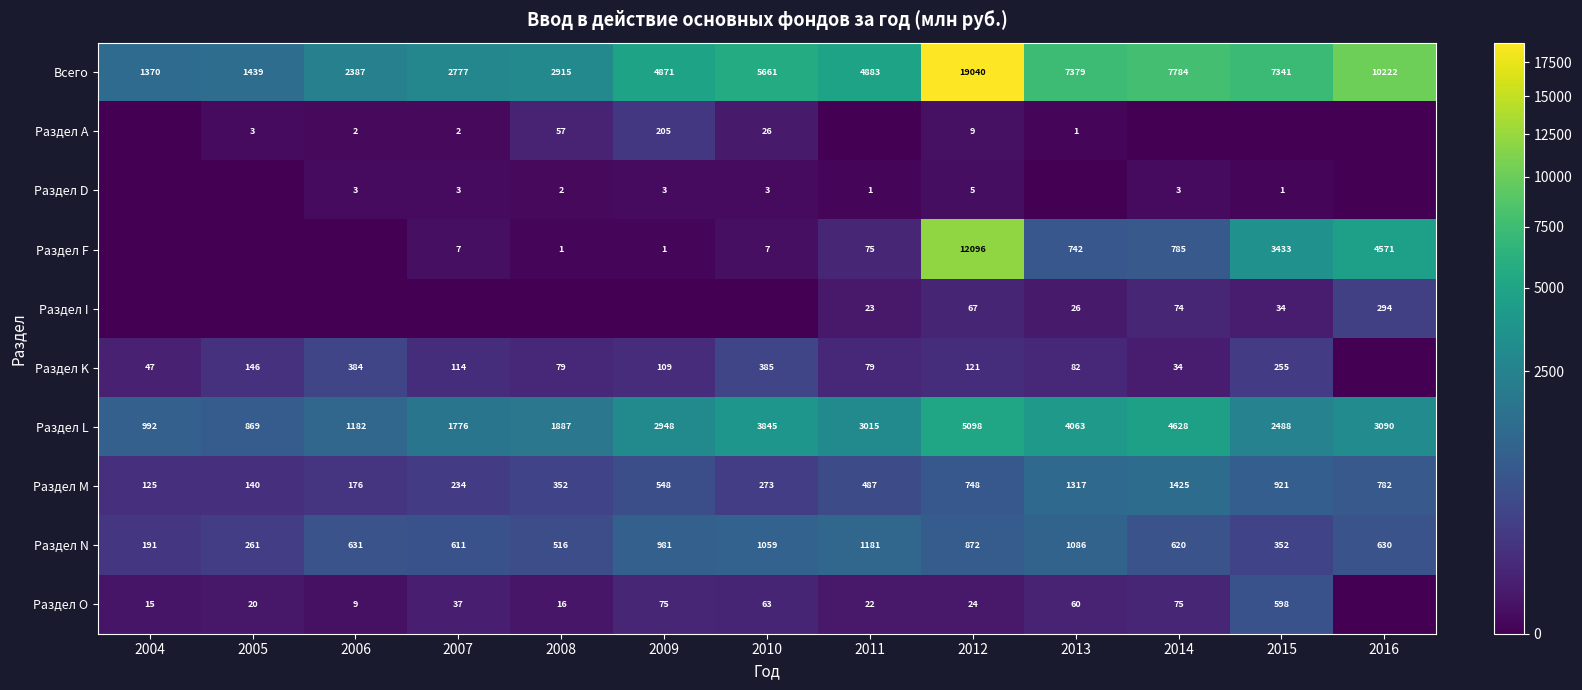

At how many categories does at least one series exceed 10061?

2